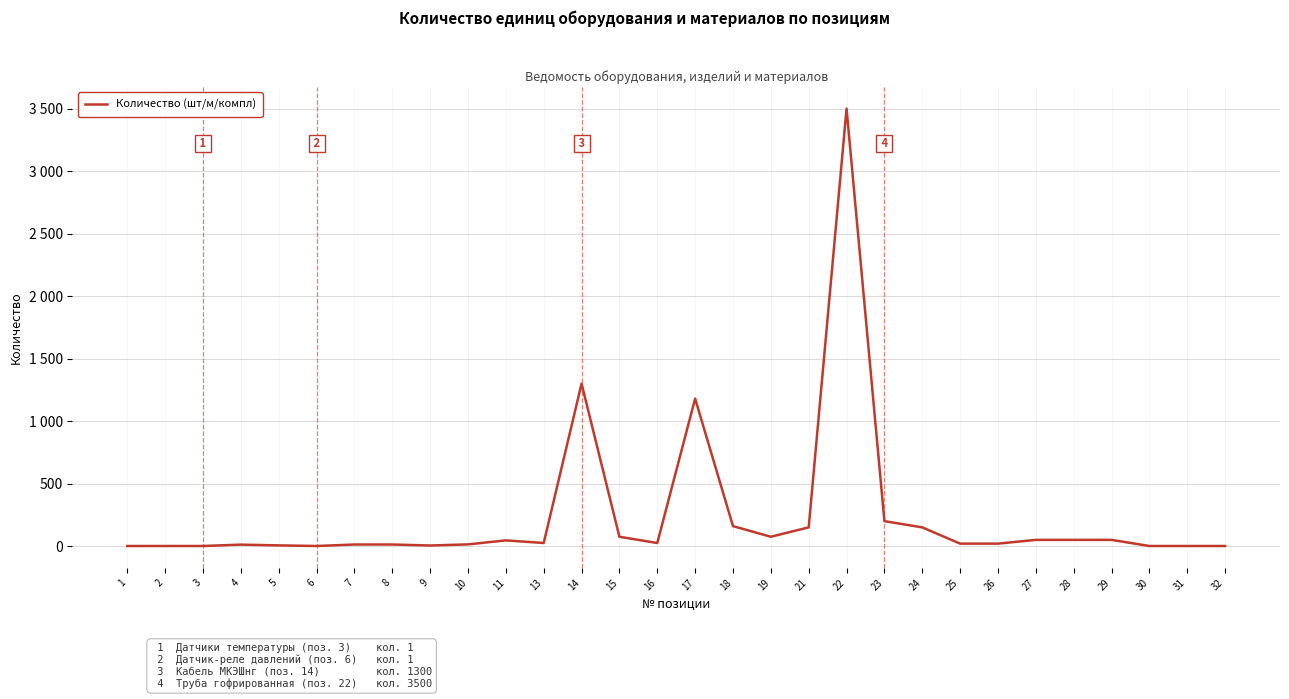

List the labels in order of value, smallest first.

1, 2, 3, 6, 30, 31, 32, 9, 5, 4, 7, 8, 10, 25, 26, 13, 16, 11, 27, 28, 29, 15, 19, 21, 24, 18, 23, 17, 14, 22